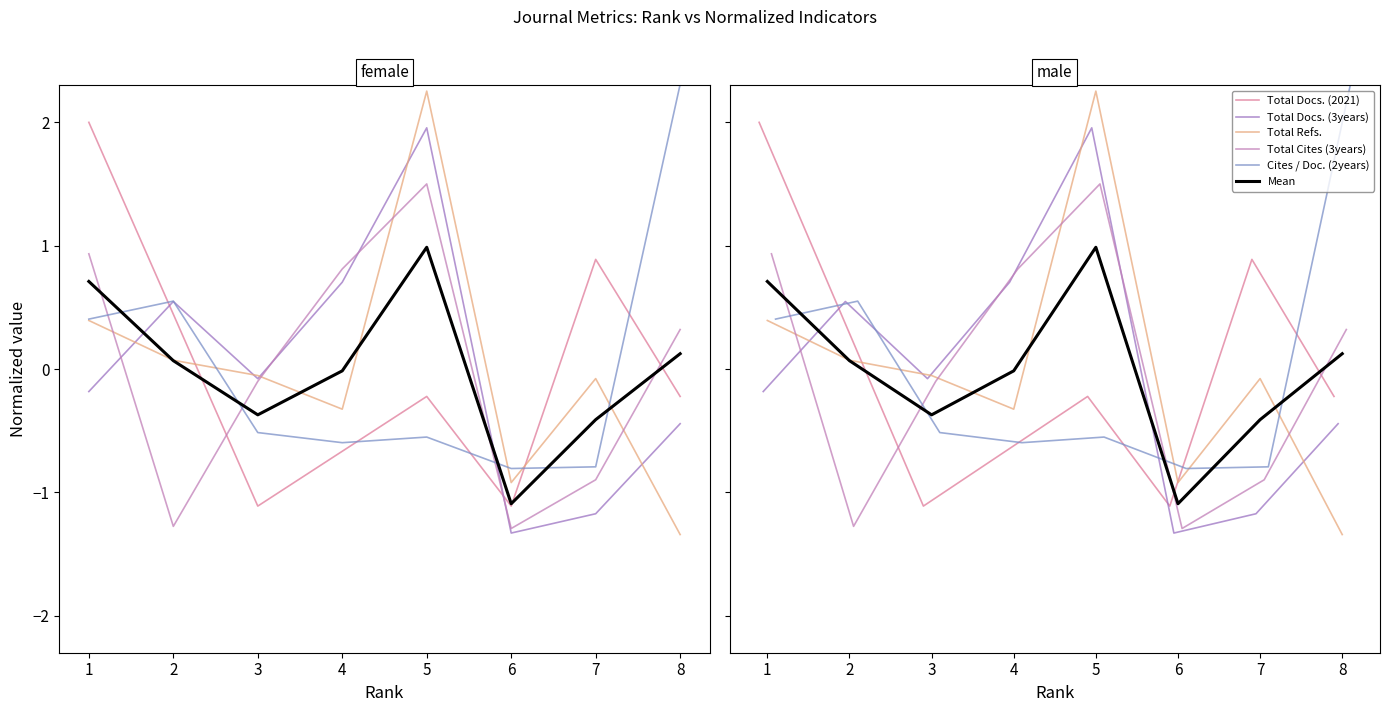

At how many categories does at least one series exceed 0?

6